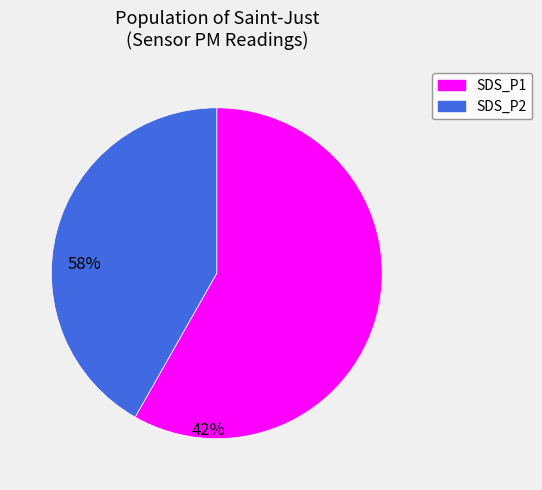

Is the sum of SDS_P2 and SDS_P1 greater than half?

Yes